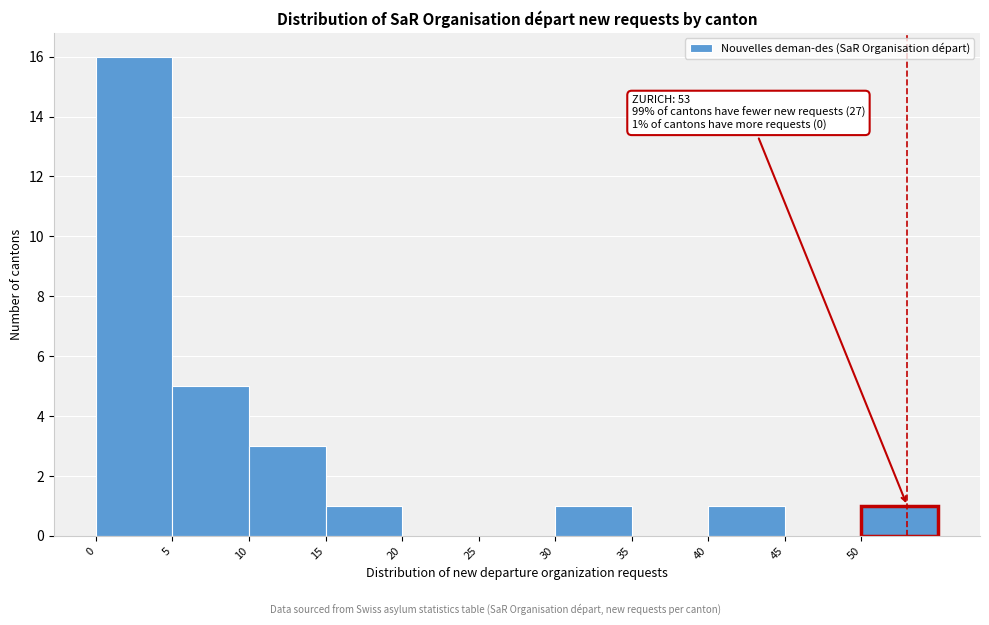

Which range on the x-axis has the tallest bar?

0 to 5